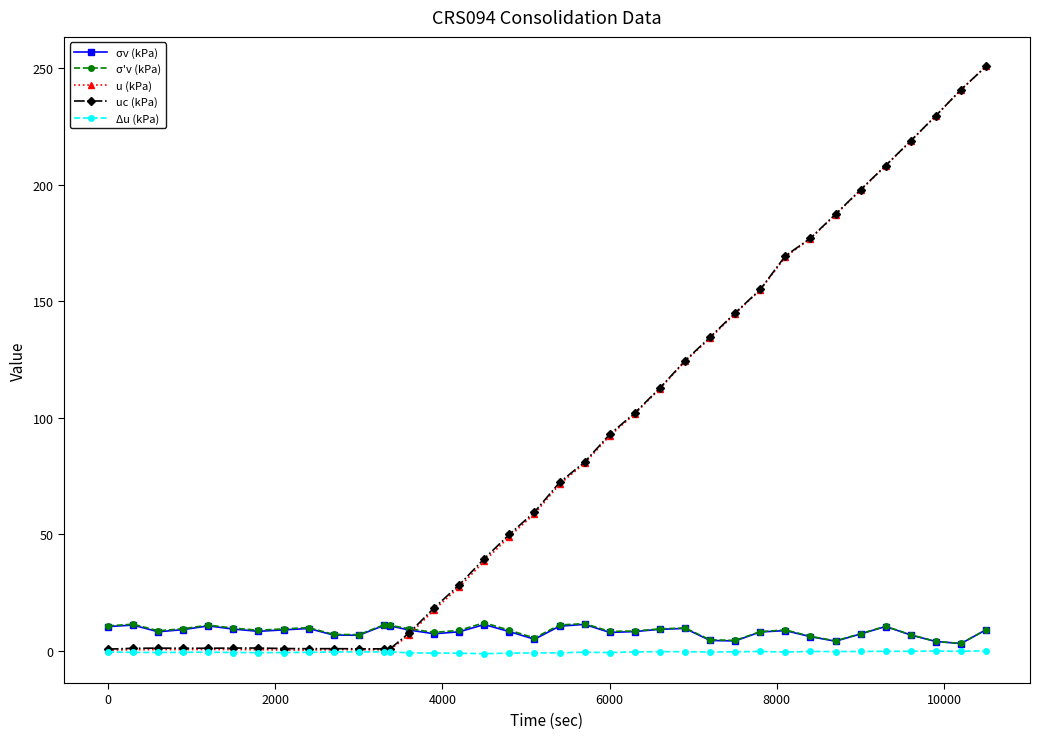

Which series has the widest spread of values?

u (kPa)